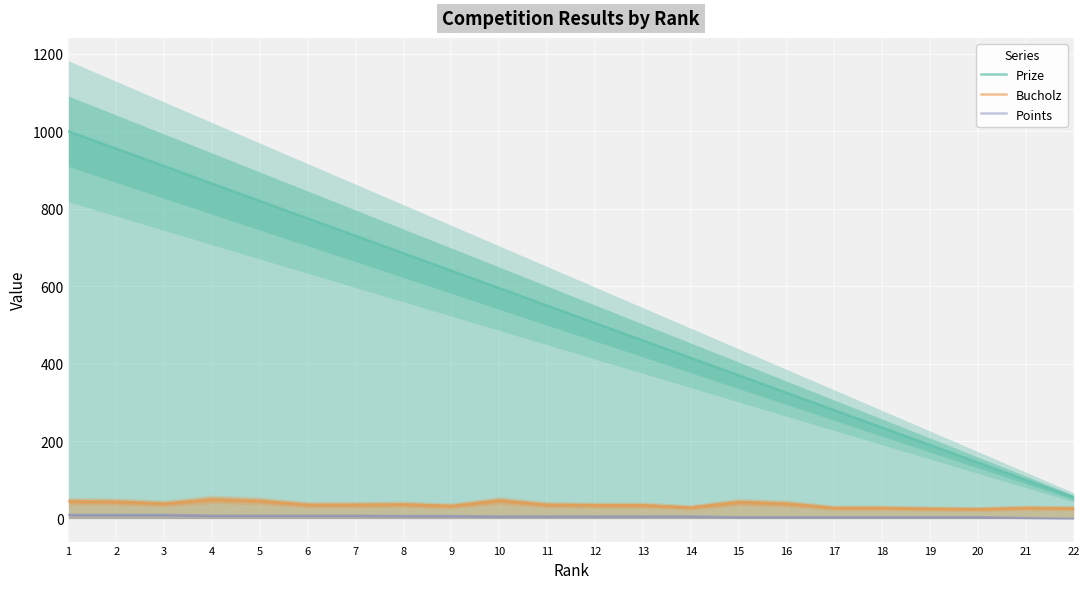

Between 3 and 11, which series saw the biggest shift?

Prize